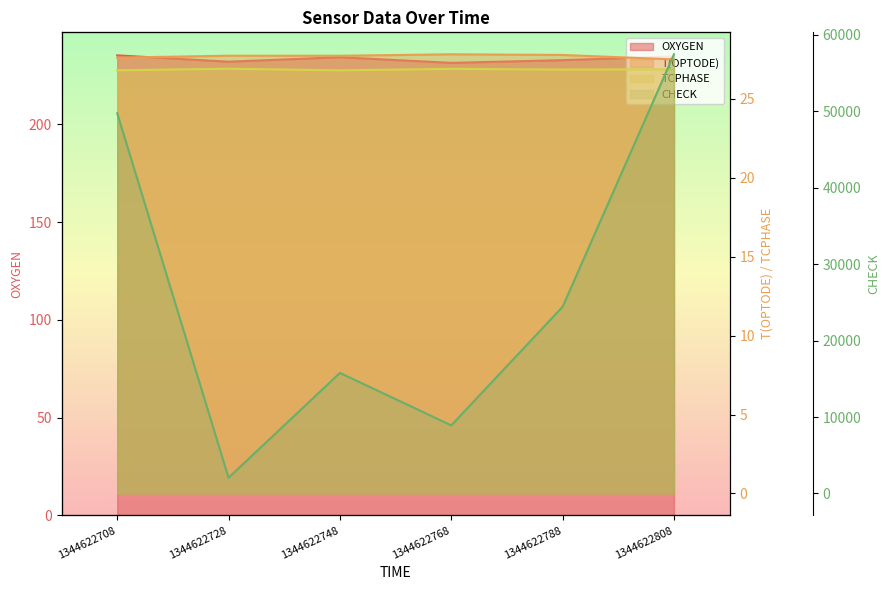

What is the value of the OXYGEN point at the 1st from the left?

235.3